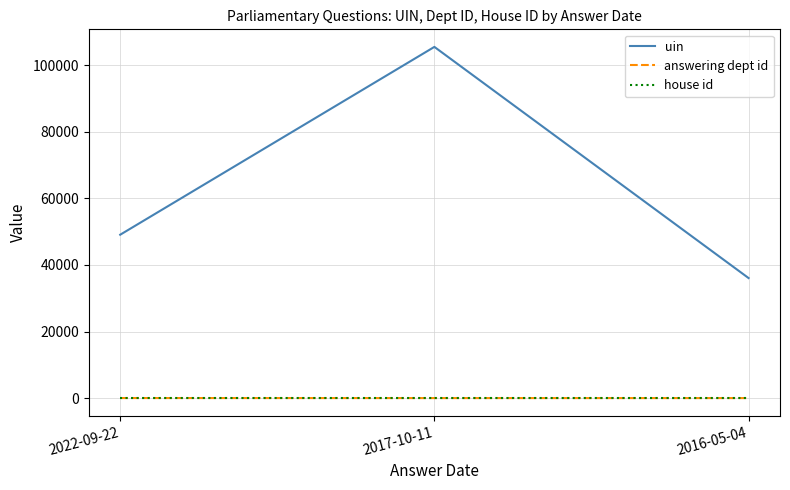

What is the difference between the maximum and minimum values in the uin series?

69431